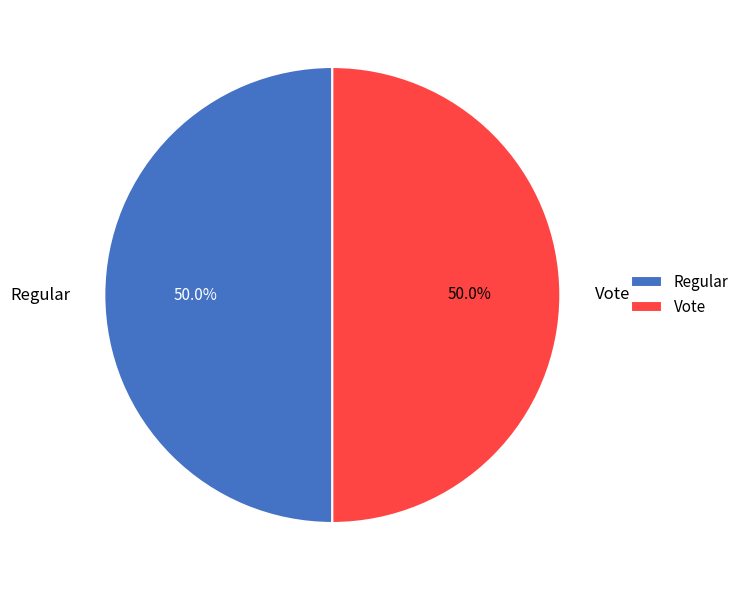

What is the ratio of the value at Regular to the value at Vote?

1.0